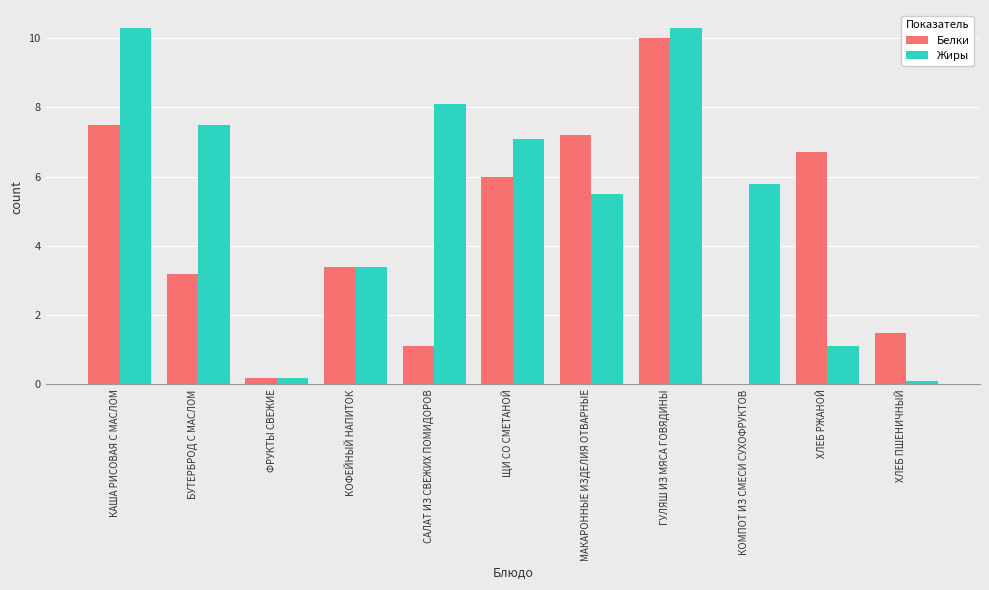

What is the sum of all Белки values?

46.8